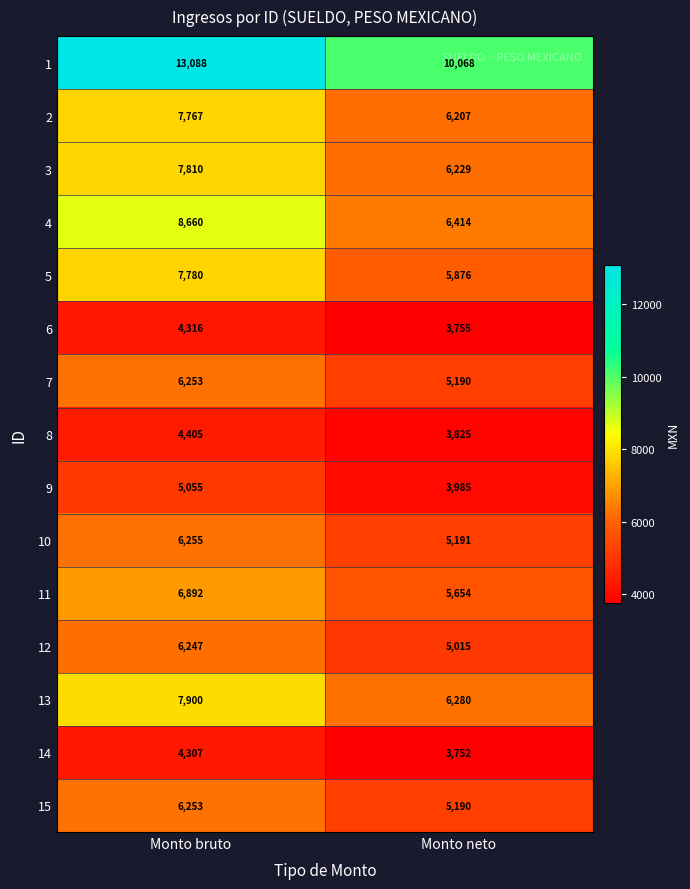

What is the approximate value of 13 at Monto bruto, to the nearest 100?

7900